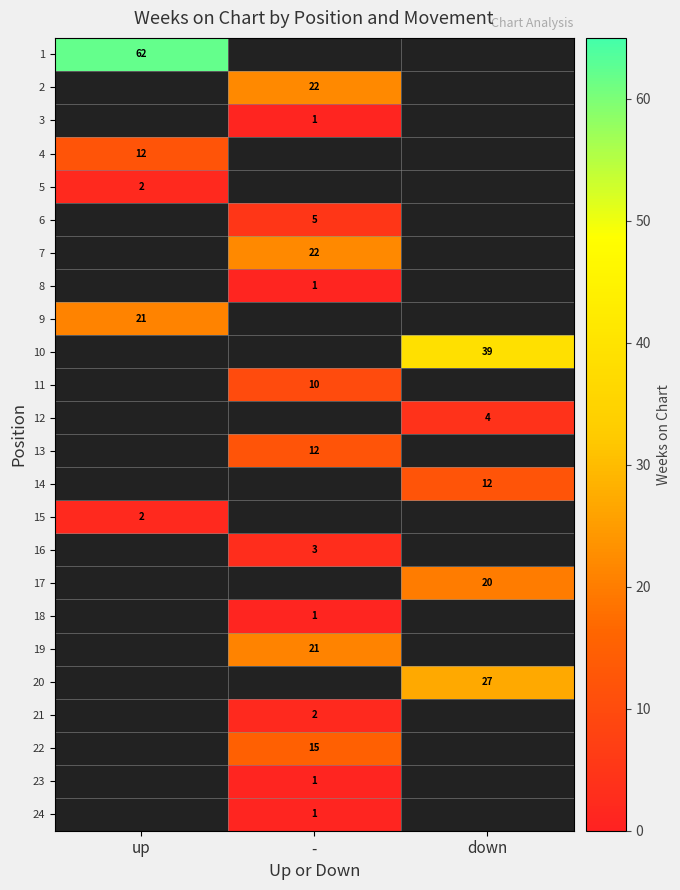

The value of 18 at - is 1. True or false?

True